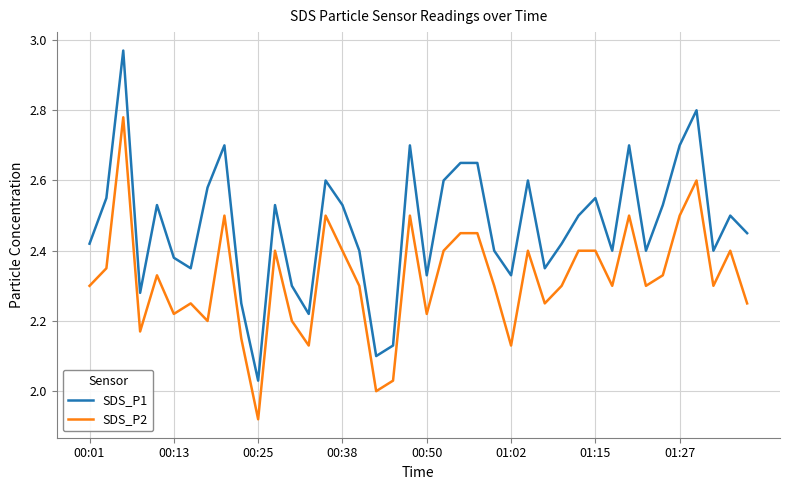

How many lines are shown in the chart?

2